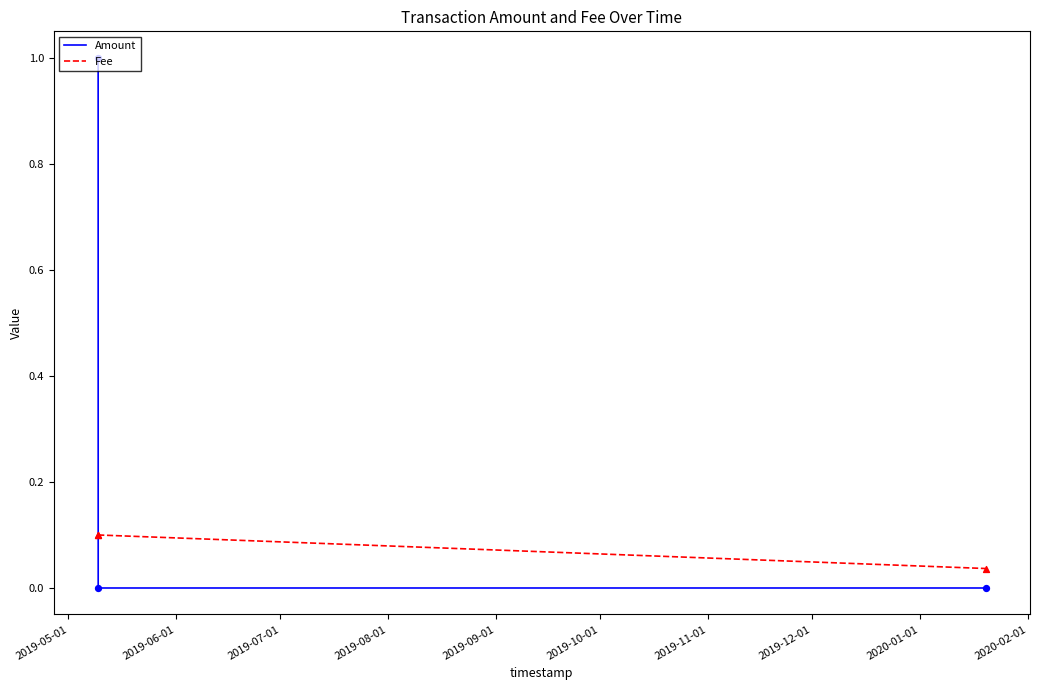

Which series has the largest total across all categories?

Amount